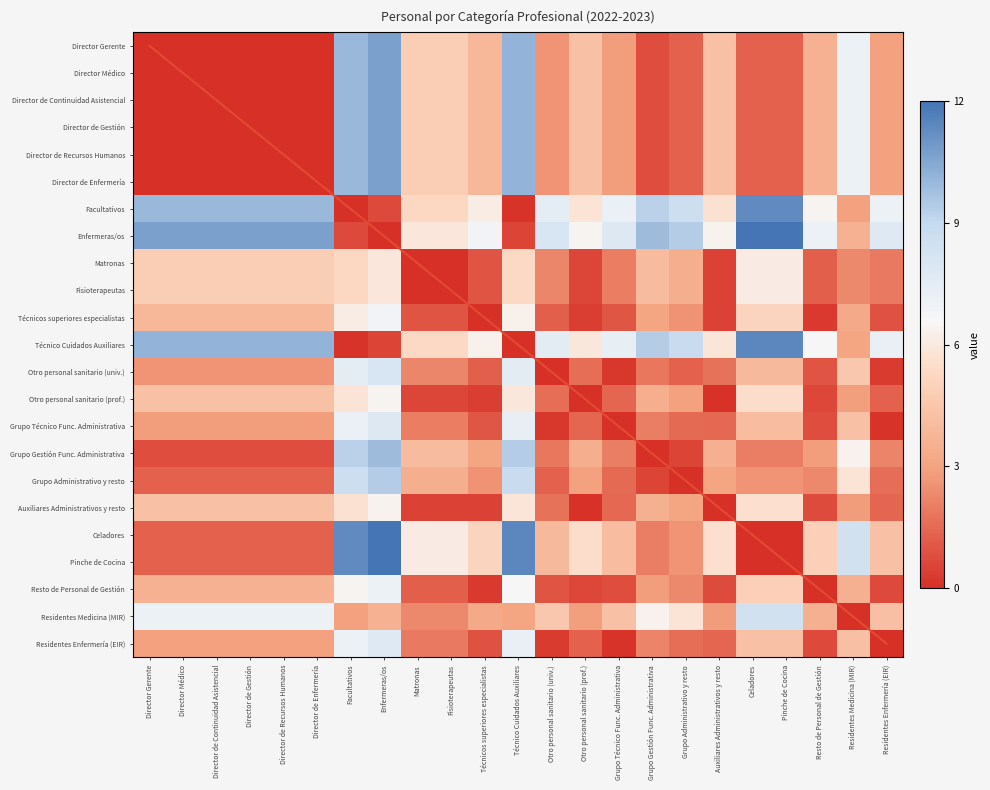

What is the total value across all series at Auxiliares Administrativos y resto?

88.3